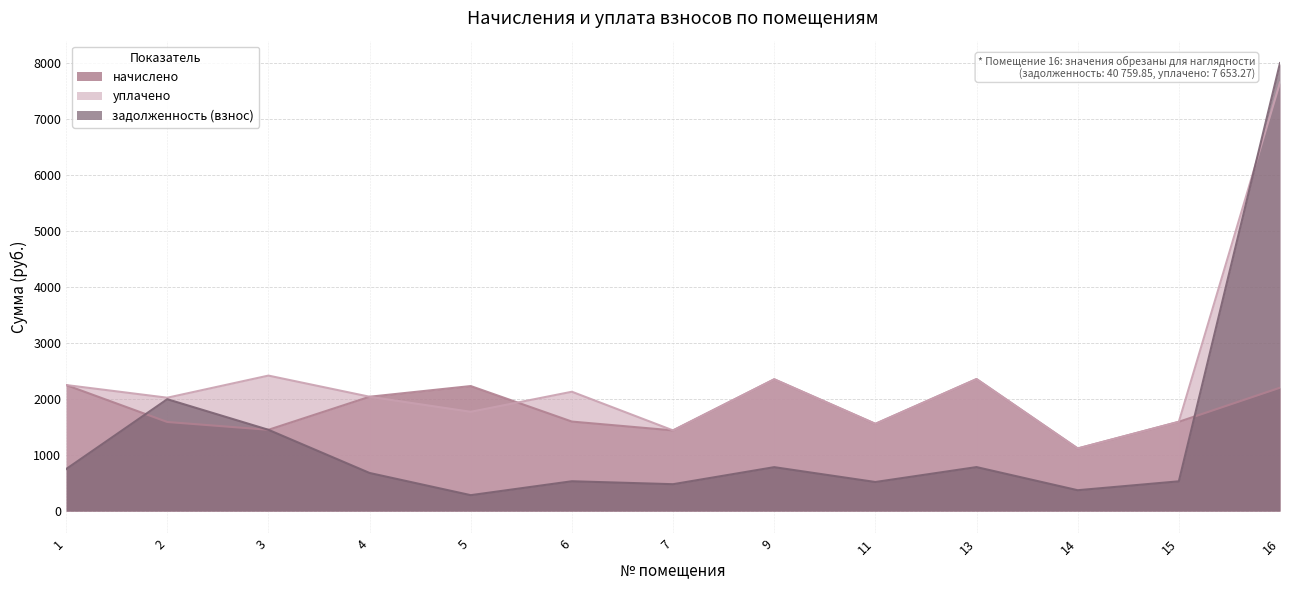

Is the value of задолженность (взнос) at 11 greater than the value of уплачено at 14?

No